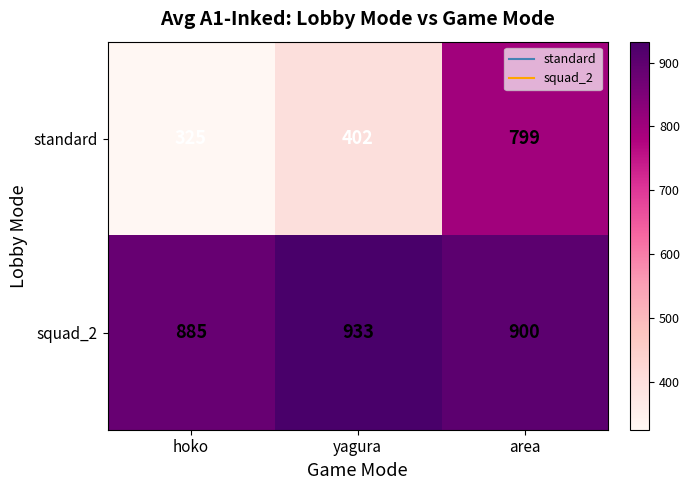

Read the standard value at yagura, to the nearest 5.

400